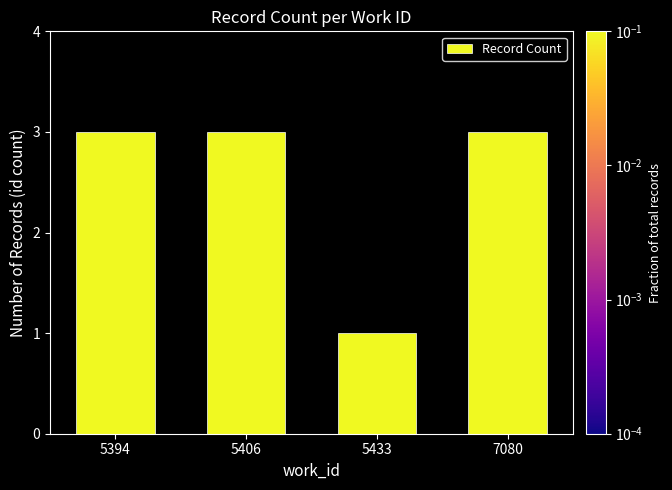

What is the value of the 2nd bar from the left?

3